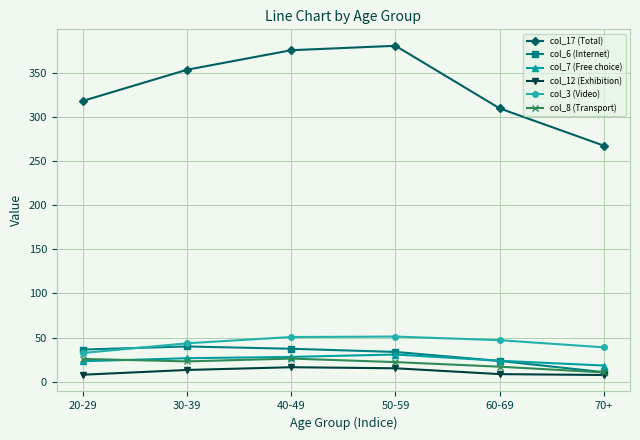

What are all the series names shown in the legend?

col_17 (Total), col_6 (Internet), col_7 (Free choice), col_12 (Exhibition), col_3 (Video), col_8 (Transport)